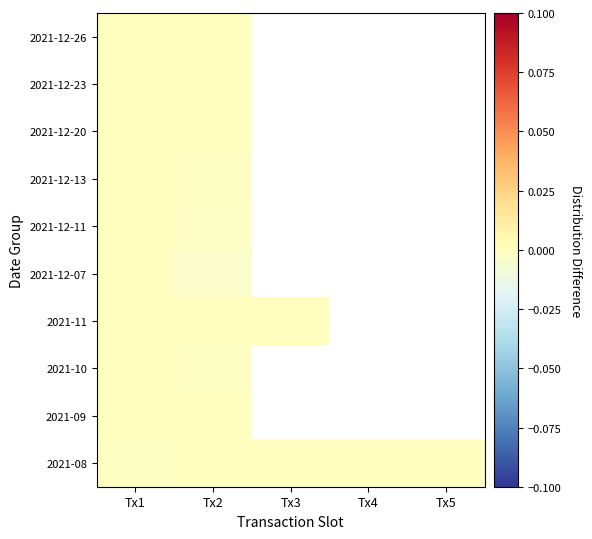

Between Tx1 and Tx2, which is larger?

Tx2